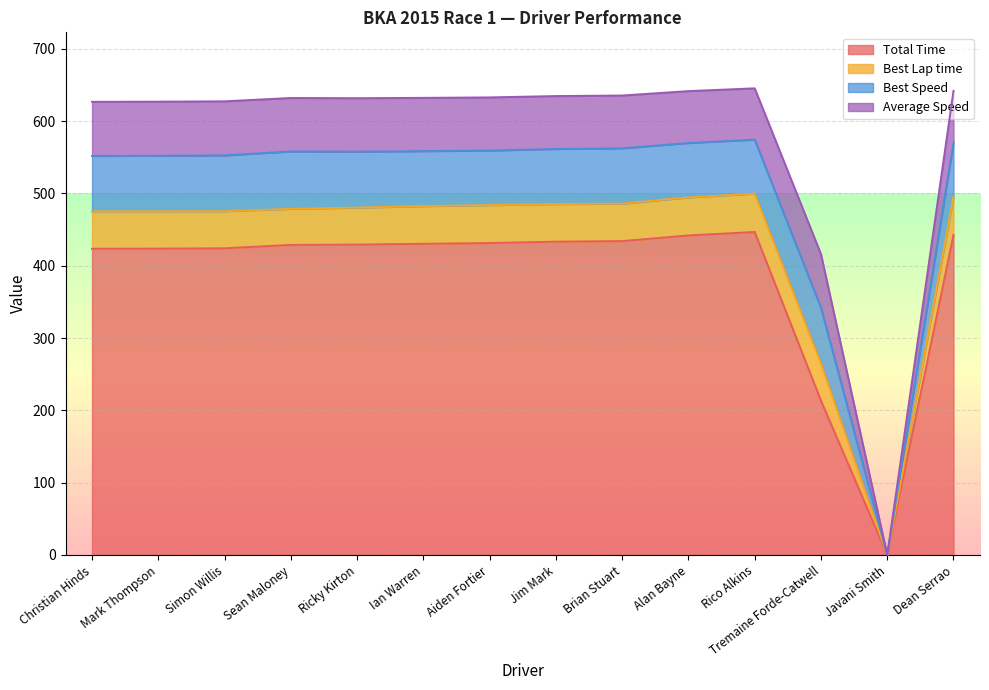

True or false: Total Time has a value of 254.8 at Rico Alkins.

False